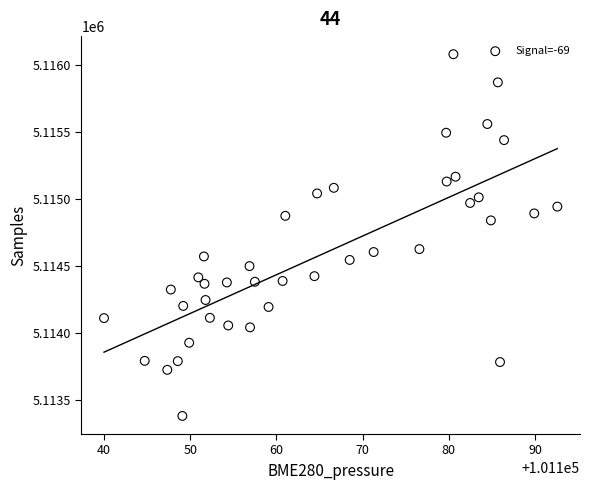

What is the range of Y values (max minus min)?

2699